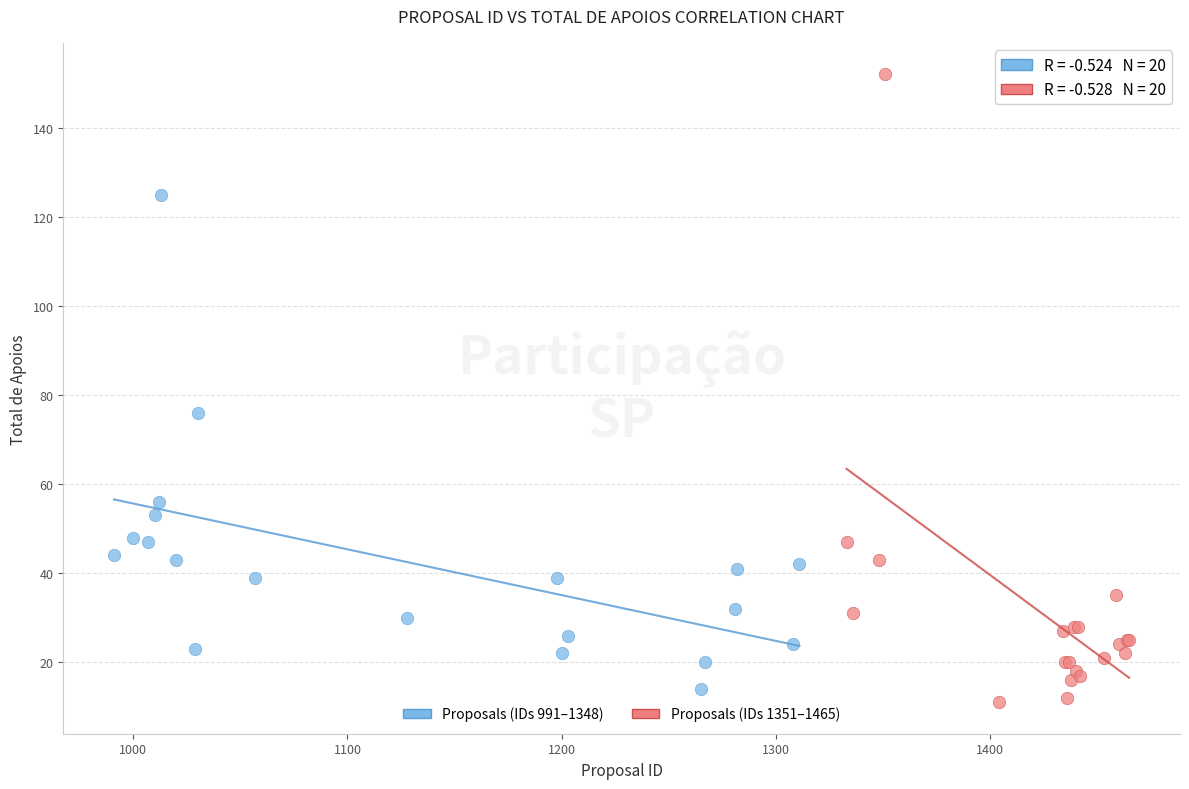

Which series reaches the maximum Y coordinate?

Proposals (IDs 1351–1465)